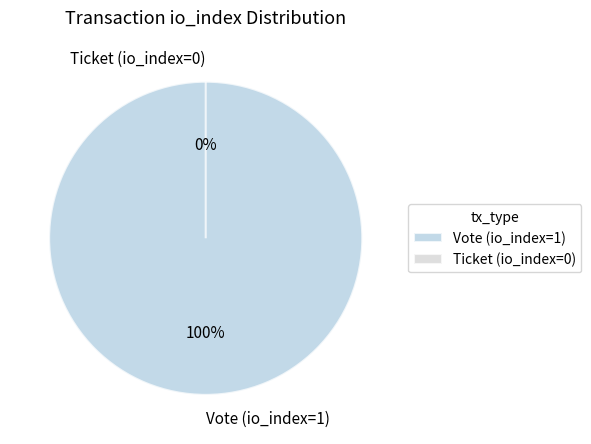

How many slices are in this pie chart?

2